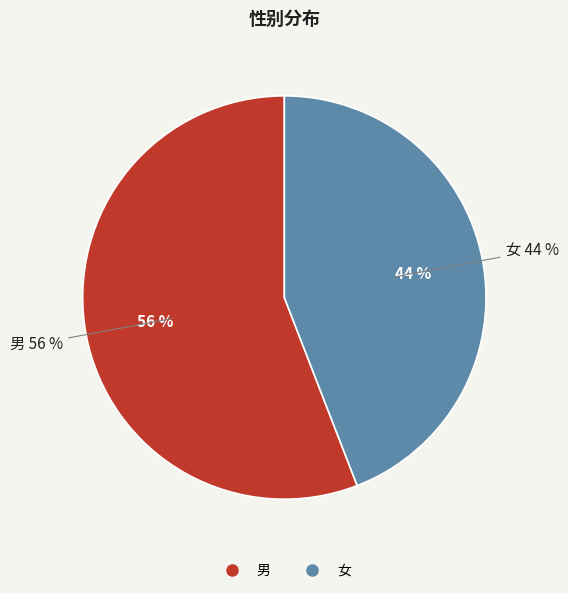

Combined, do 女 and 男 account for over 50%?

Yes